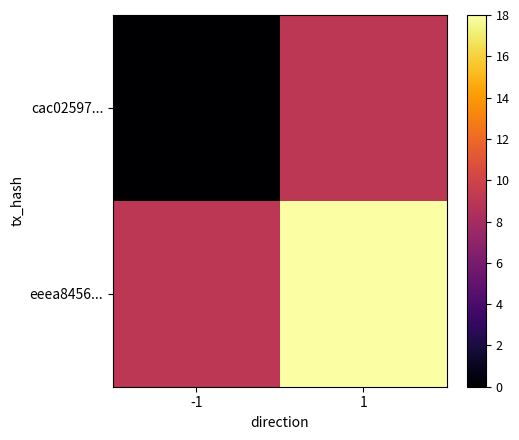

At which category is the sum across all series the highest?

1